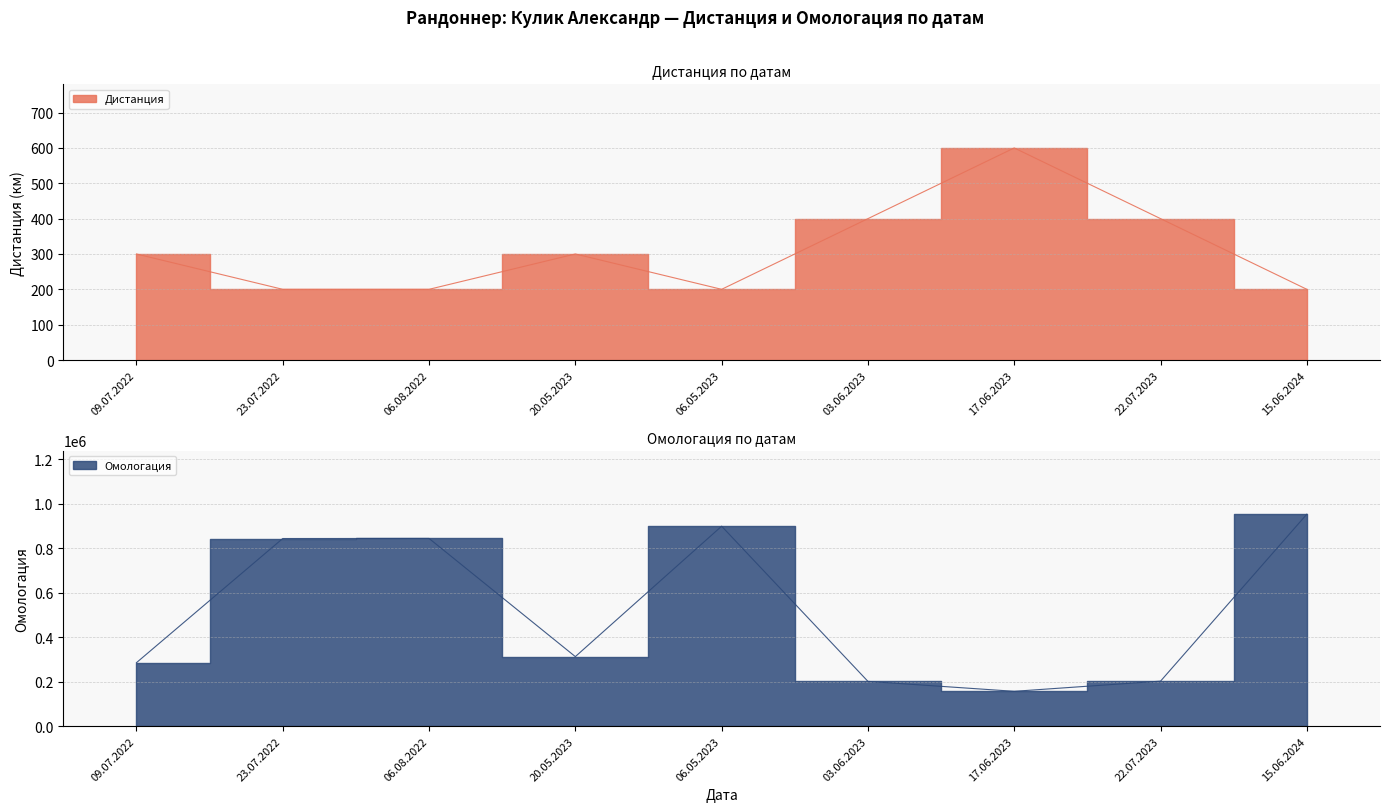

Reading left to right, list all the values displayed in this chart.

Дистанция: 300	200	200	300	200	400	600	400	200
Омологация: 285767	844395	844758	313129	899807	201755	157083	202814	953898